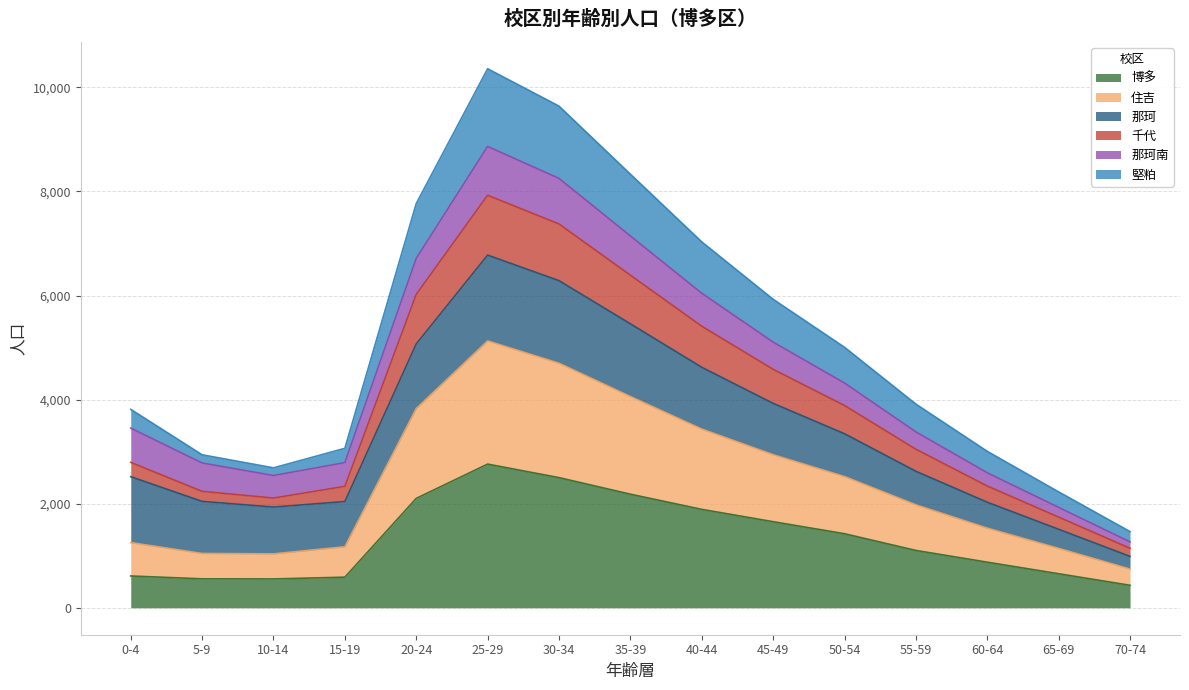

Does the chart display data point markers on the line(s)?

No